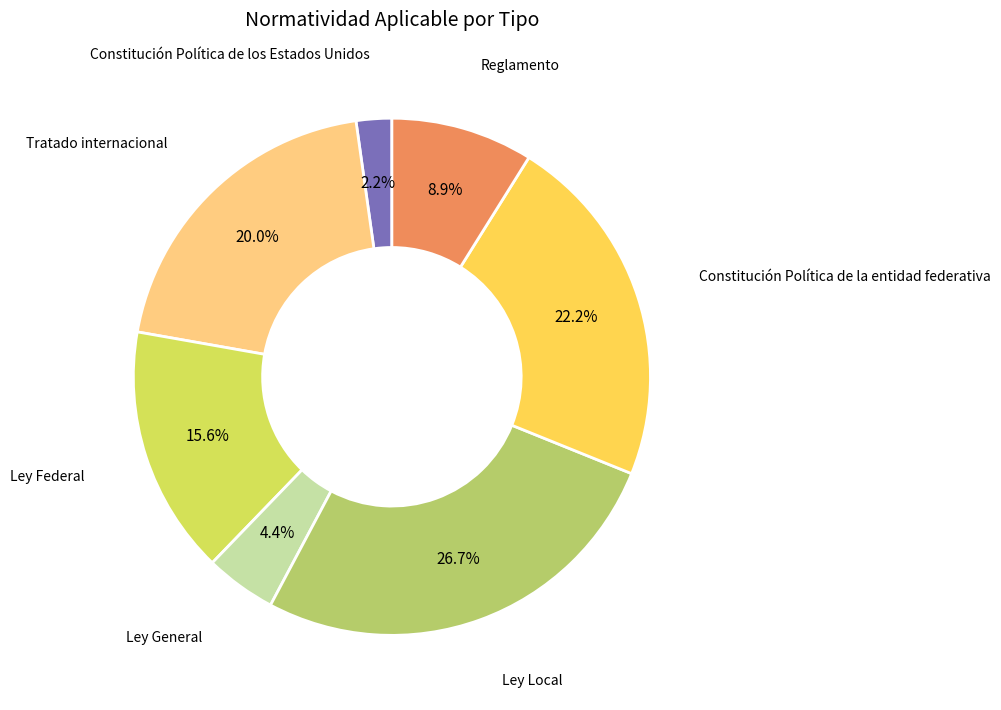

Is there any slice that represents more than half of the pie?

No